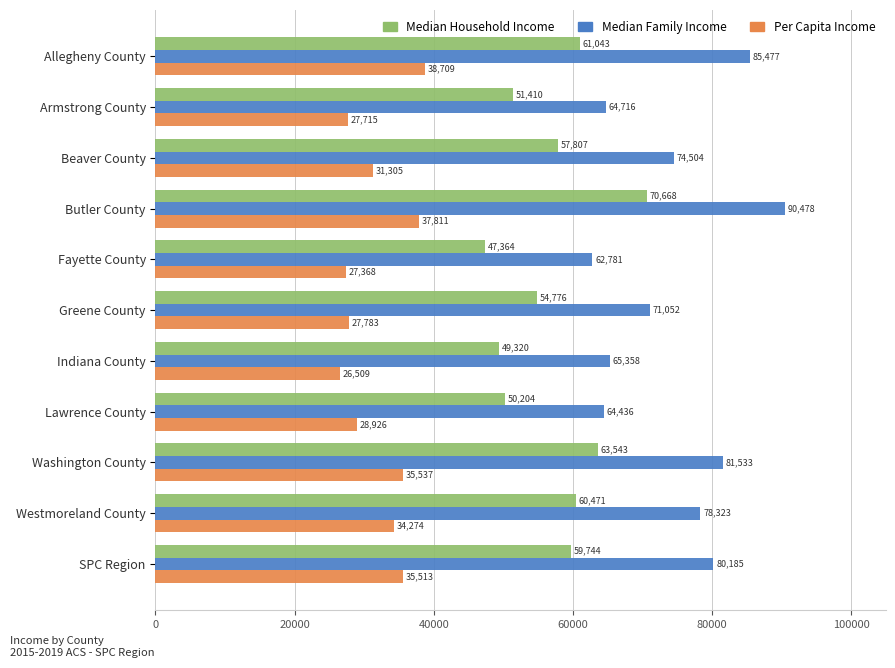

Rank the categories by Median Household Income value from lowest to highest.

Fayette County, Indiana County, Lawrence County, Armstrong County, Greene County, Beaver County, SPC Region, Westmoreland County, Allegheny County, Washington County, Butler County